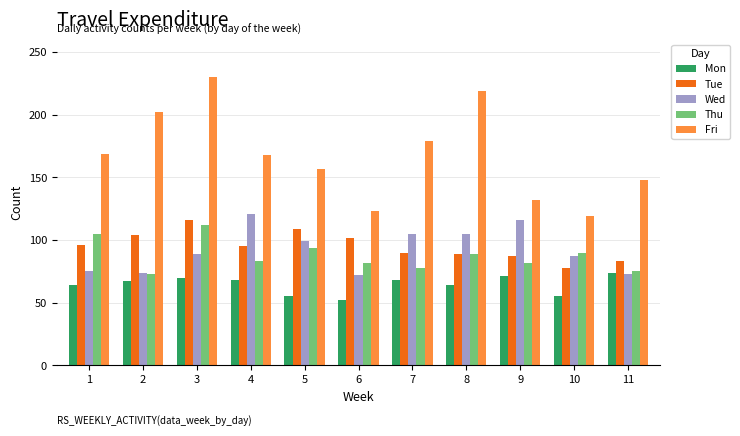

What is the difference between the maximum and second lowest values in the Thu series?

37